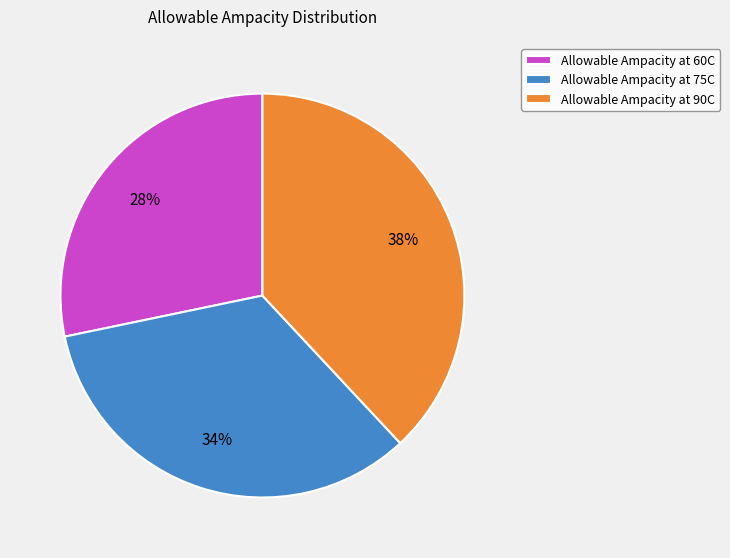

What is the ratio of the value at Allowable Ampacity at 90C to the value at Allowable Ampacity at 75C?

1.1